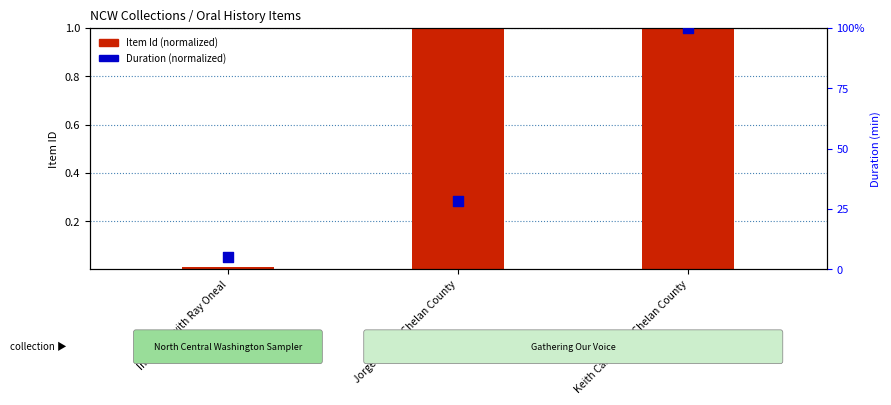

What are all the series names shown in the legend?

Item Id (normalized), Duration (normalized)